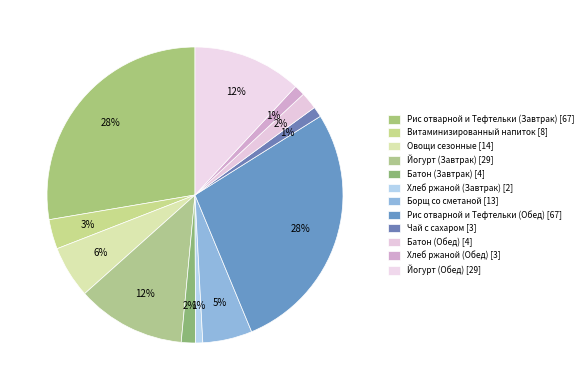

How many slices are in this pie chart?

12